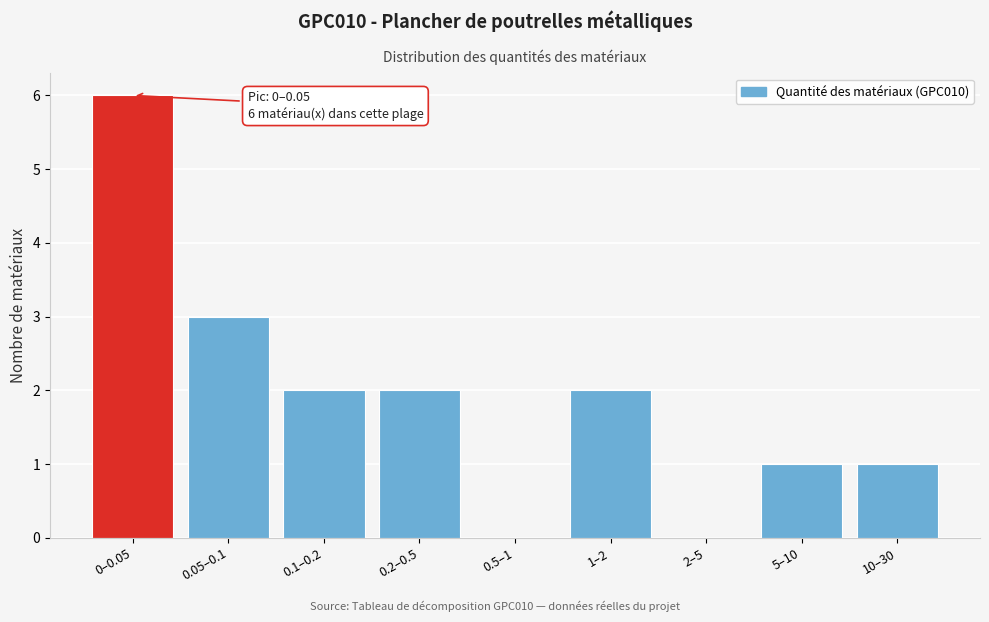

Reading left to right, extract all data points from this chart.

0–0.05=6	0.05–0.1=3	0.1–0.2=2	0.2–0.5=2	0.5–1=0	1–2=2	2–5=0	5–10=1	10–30=1